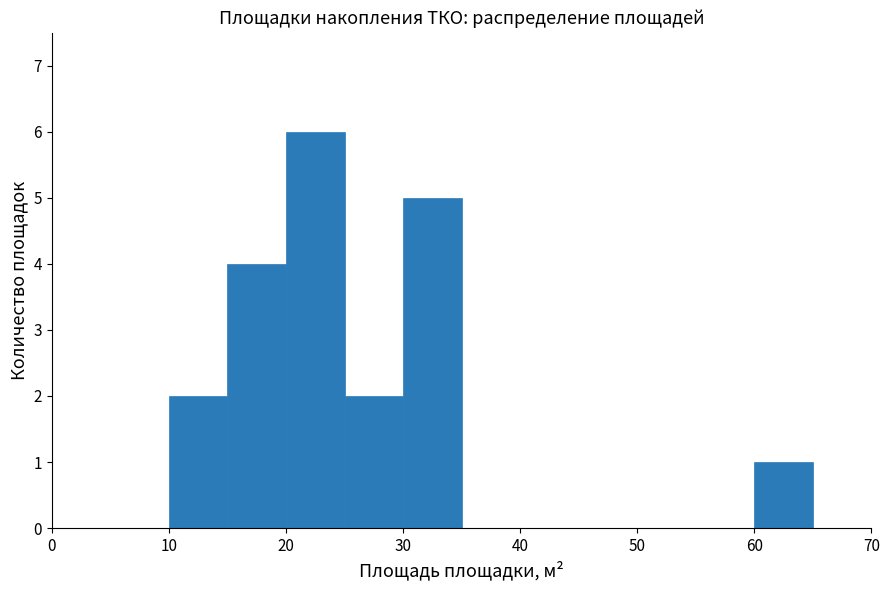

Reading left to right, transcribe this chart: for each bar, give the range it covers on the x-axis and its height. The values are not printed on the chart, so give them approximately, as read against the axis.

0 to 5: 0
5 to 10: 0
10 to 15: 2
15 to 20: 4
20 to 25: 6
25 to 30: 2
30 to 35: 5
35 to 40: 0
40 to 45: 0
45 to 50: 0
50 to 55: 0
55 to 60: 0
60 to 65: 1